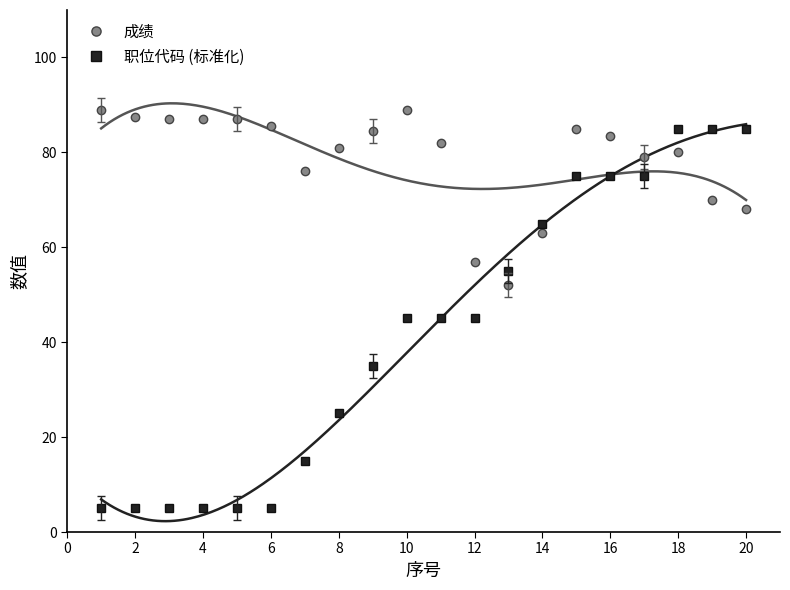

Reading right to left, what are all the values shown in this chart?

成绩: 68.0	70.0	80.0	79.0	83.5	85.0	63.0	52.0	57.0	82.0	89.0	84.5	81.0	76.0	85.5	87.0	87.0	87.0	87.5	89.0
职位代码 (标准化): 85.0	85.0	85.0	75.0	75.0	75.0	65.0	55.0	45.0	45.0	45.0	35.0	25.0	15.0	5.0	5.0	5.0	5.0	5.0	5.0